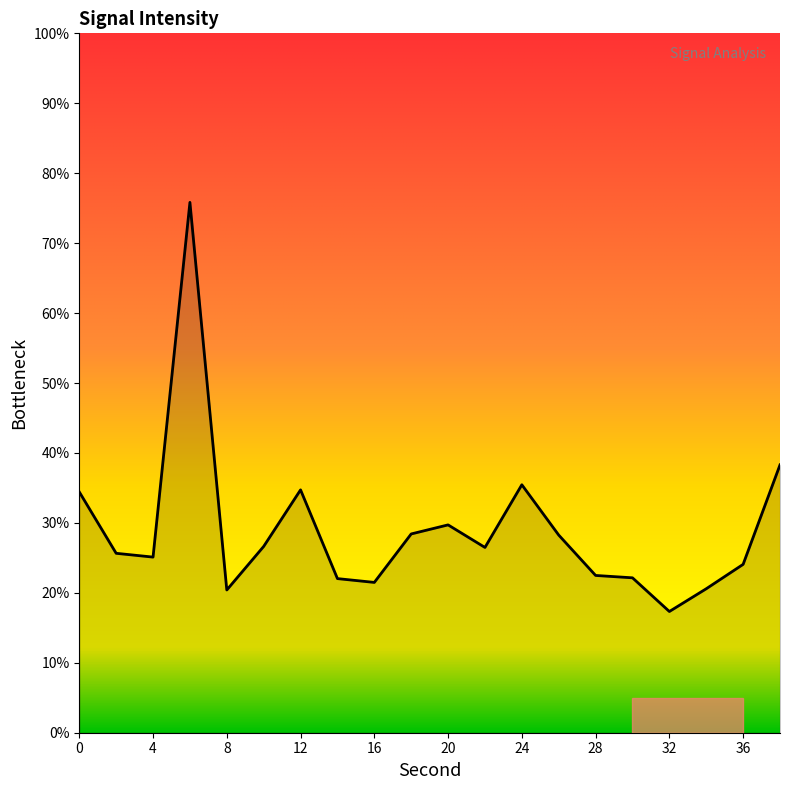

What is the greatest value displayed?

75.8